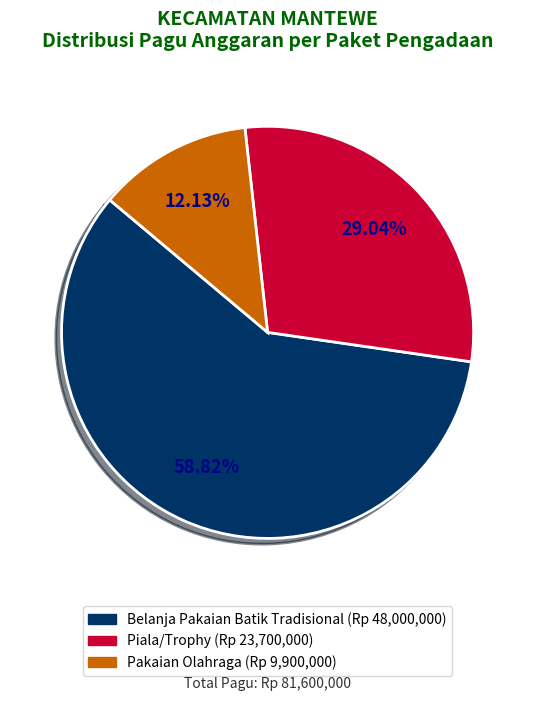

How many slices are in this pie chart?

3